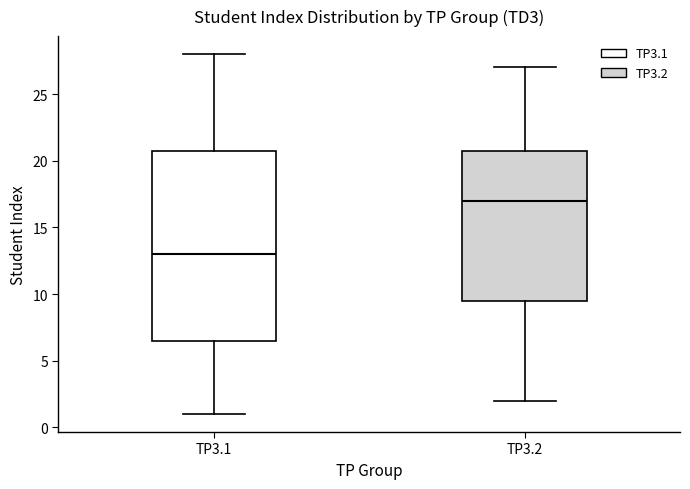

Which box has the lowest median line?

TP3.1